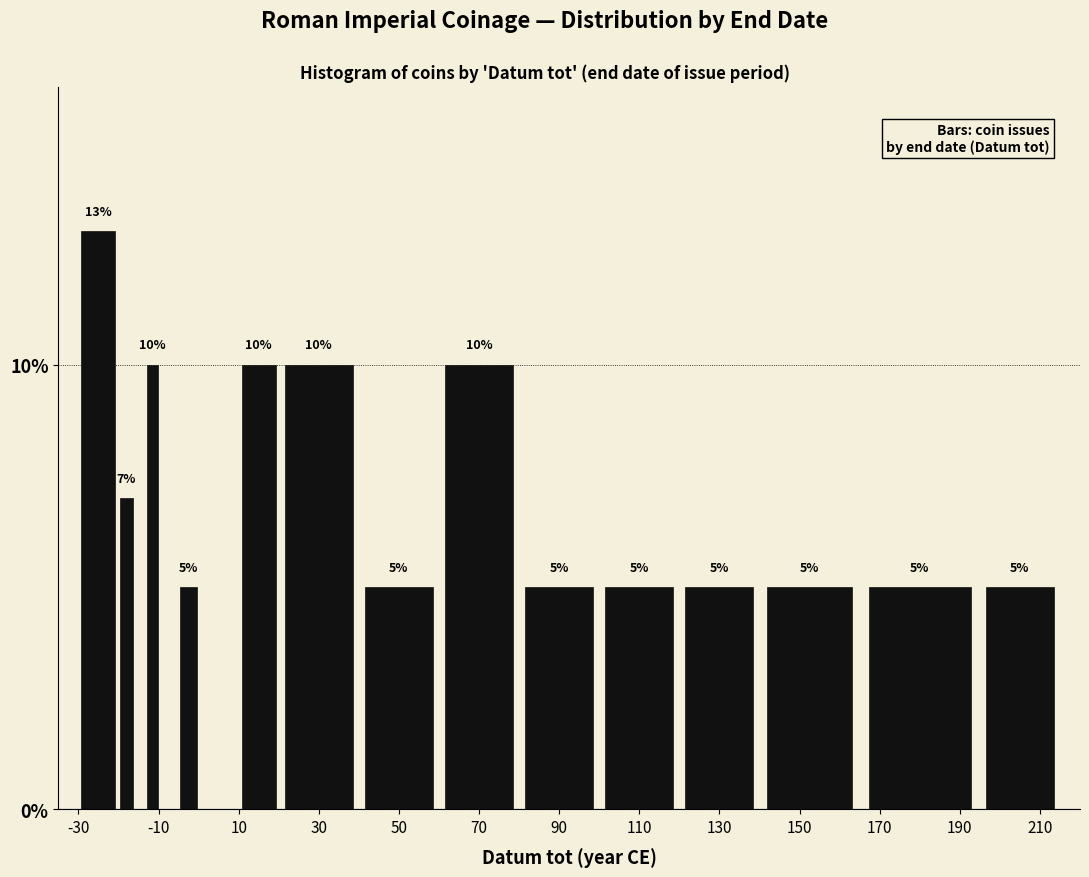

Read against the x-axis, roughly where is the centre of the tallest bar?

-24